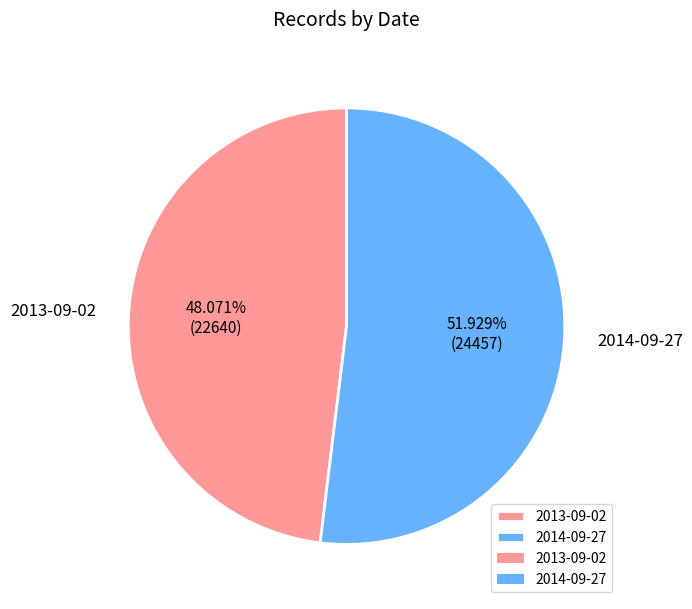

Is it true that 2013-09-02 is 48% of the pie?

True